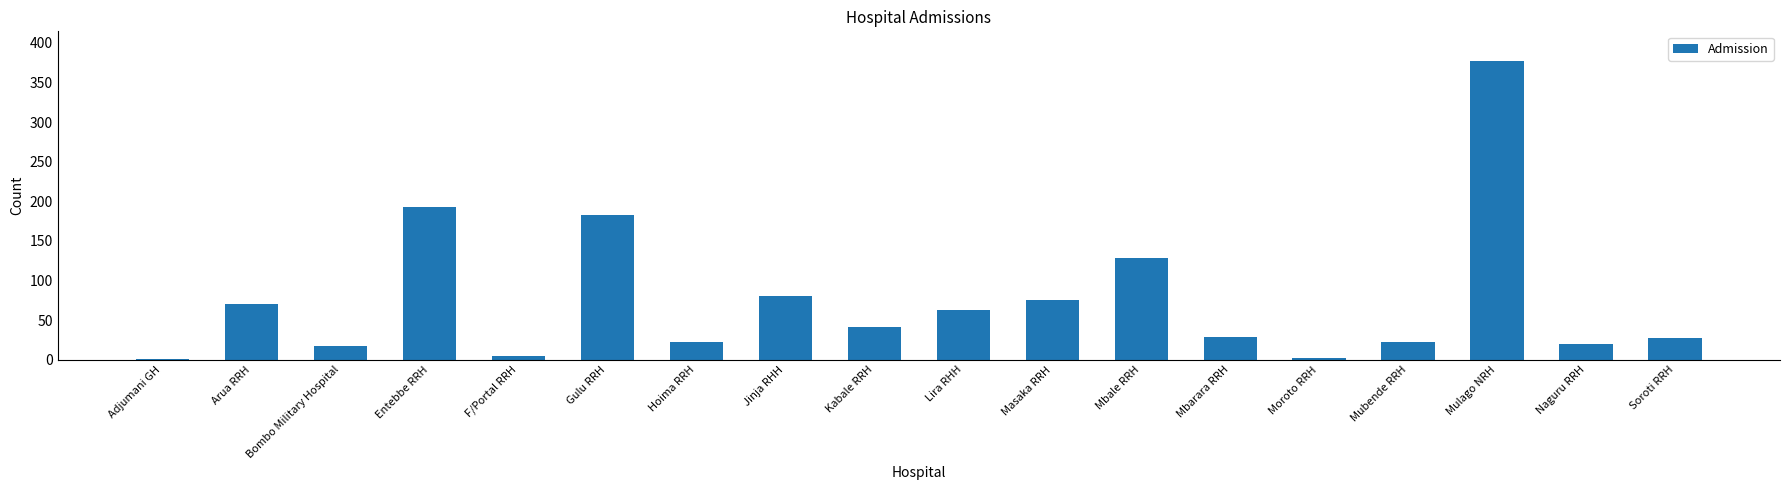

What is the greatest value displayed?

377